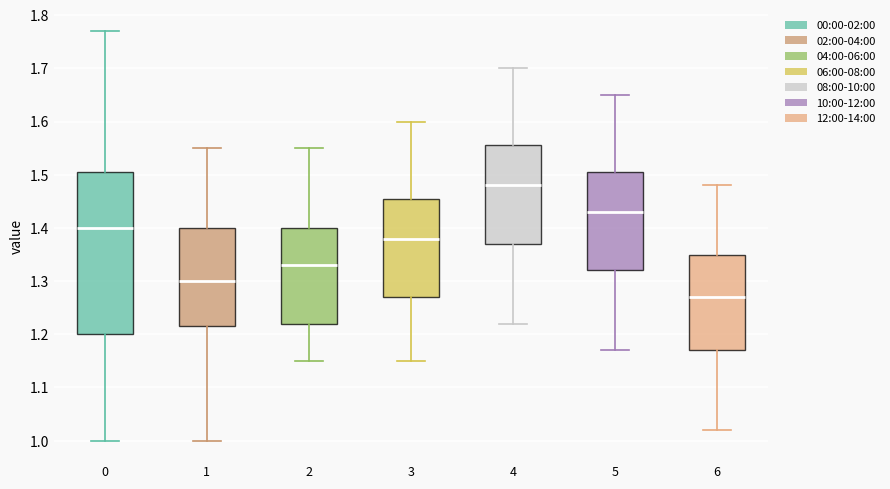

Reading left to right, transcribe this box plot: for each box, give where its median line is, the range the box spans, and where its two whiskers end, as read against the y-axis. The values are not printed on the chart, so give them approximately, as read against the axis.

0: median 1.40, box 1.20 to 1.51, whiskers 1.00 to 1.77
1: median 1.30, box 1.22 to 1.40, whiskers 1.00 to 1.55
2: median 1.33, box 1.22 to 1.40, whiskers 1.15 to 1.55
3: median 1.38, box 1.27 to 1.46, whiskers 1.15 to 1.60
4: median 1.48, box 1.37 to 1.56, whiskers 1.22 to 1.70
5: median 1.43, box 1.32 to 1.51, whiskers 1.17 to 1.65
6: median 1.27, box 1.17 to 1.35, whiskers 1.02 to 1.48